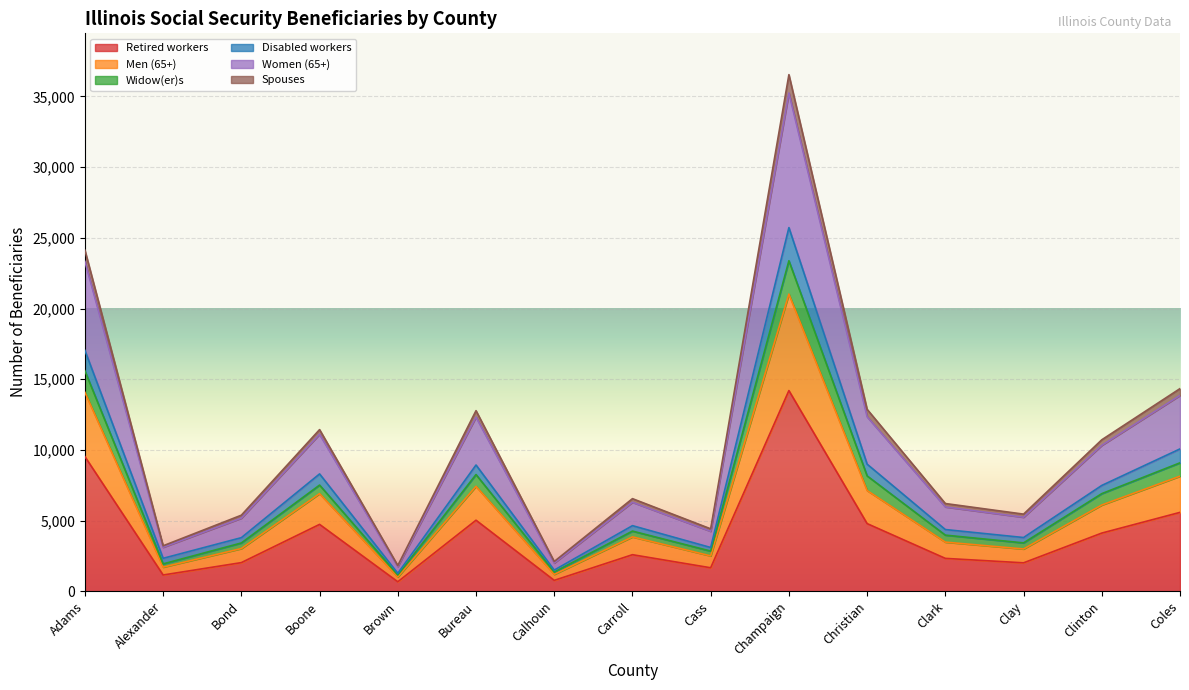

Where is the first local maximum for Women (65+)?

Boone